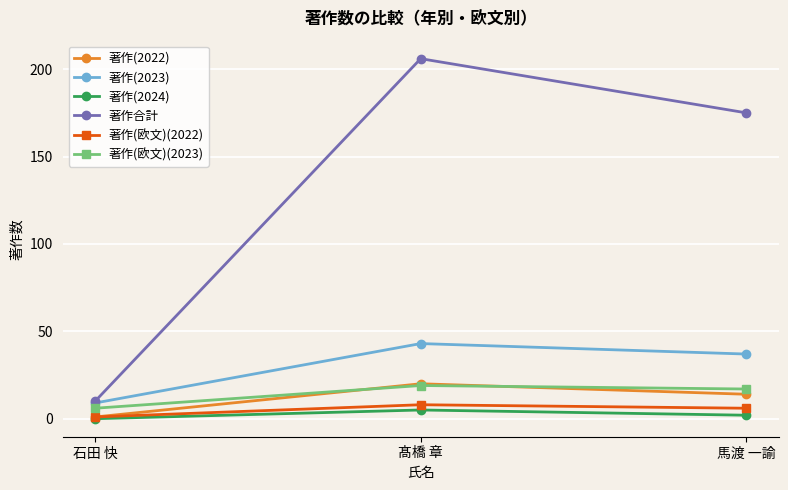

Where does the 著作(欧文)(2023) series first go above 17?

髙橋 章